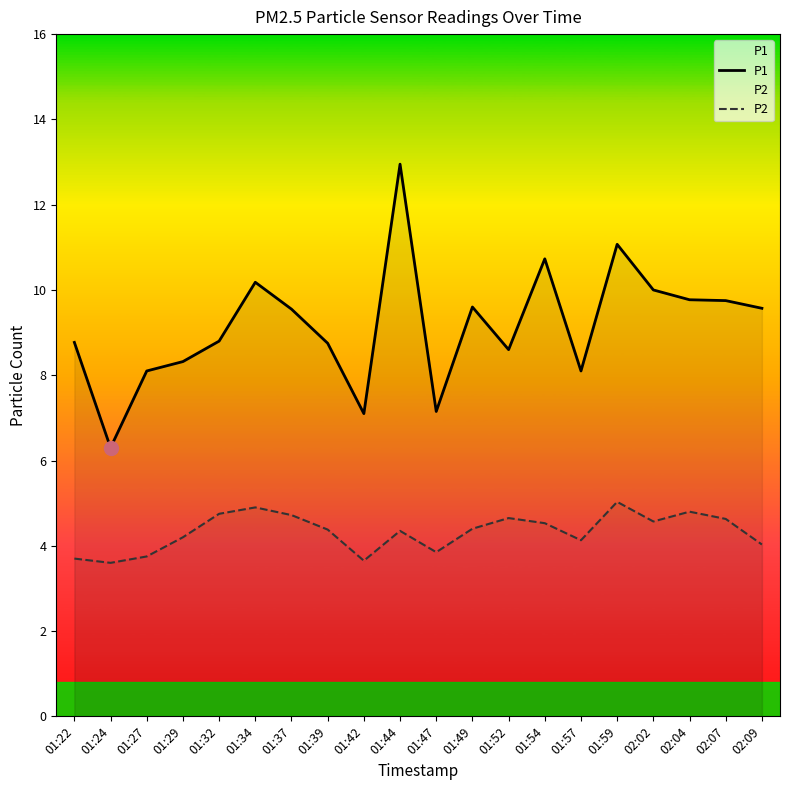

Is it true that P1 equals 8.1 at 01:27?

True